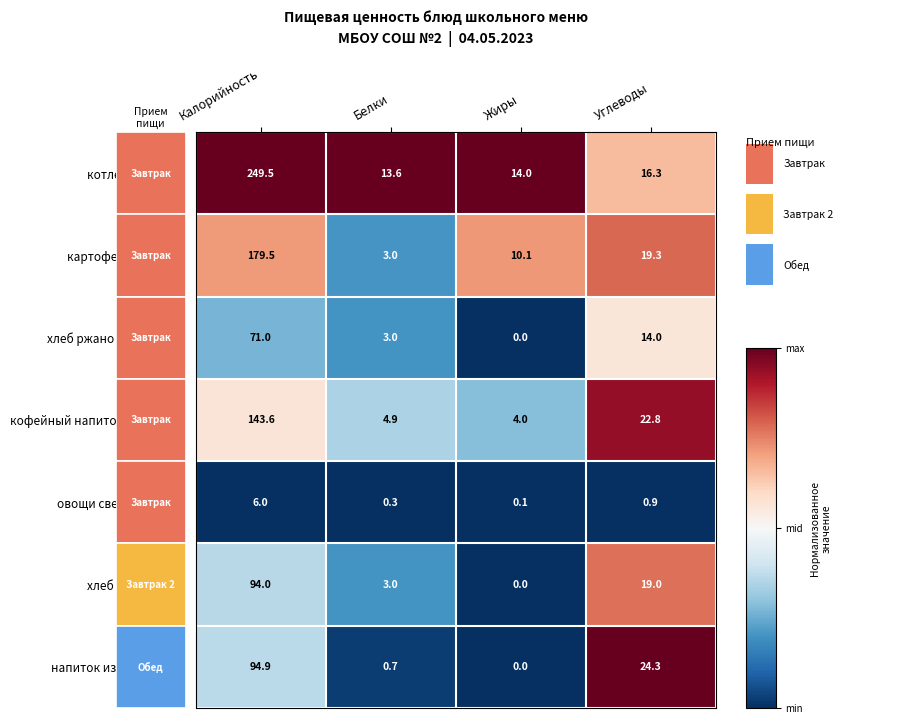

Reading right to left, list all the values displayed in this chart.

котлета с соусом: 16.3	14.0	13.6	249.5
картофельное пюре: 19.3	10.1	3.0	179.5
хлеб ржано пшеничный: 14.0	0.0	3.0	71.0
кофейный напиток на молоке: 22.8	4.0	4.9	143.6
овощи свежие огурцы: 0.9	0.1	0.3	6.0
хлеб пшеничный: 19.0	0.0	3.0	94.0
напиток из шиповника: 24.3	0.0	0.7	94.9